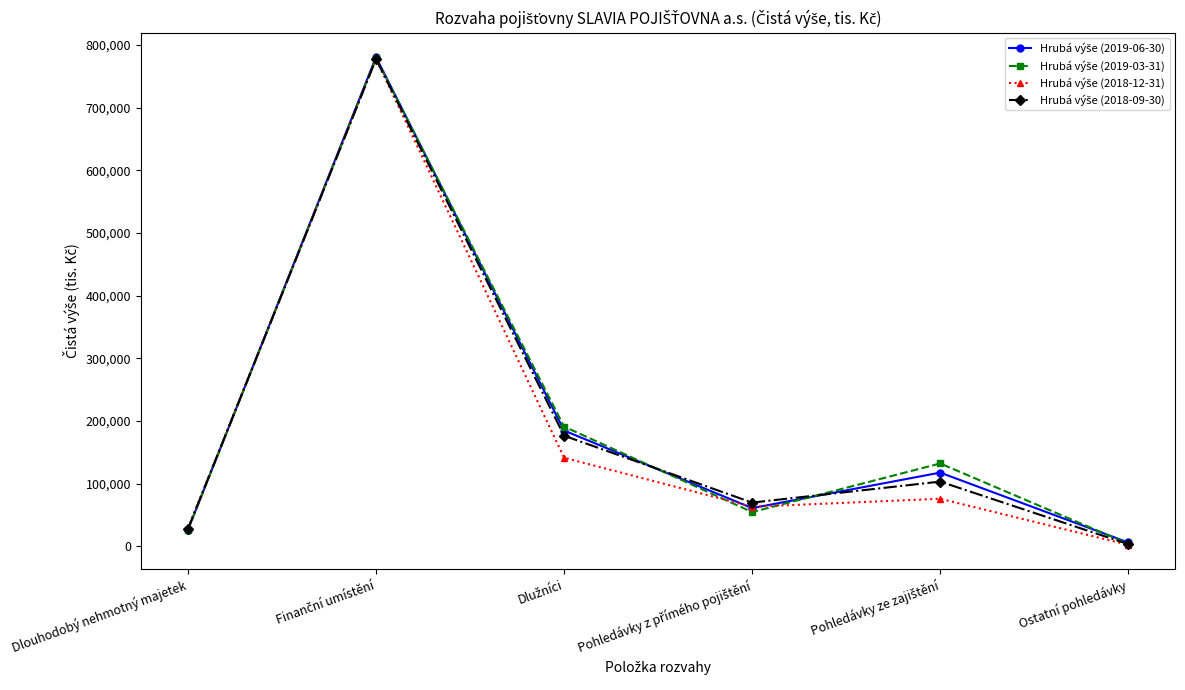

Which label corresponds to the smallest value in the chart?

Ostatní pohledávky